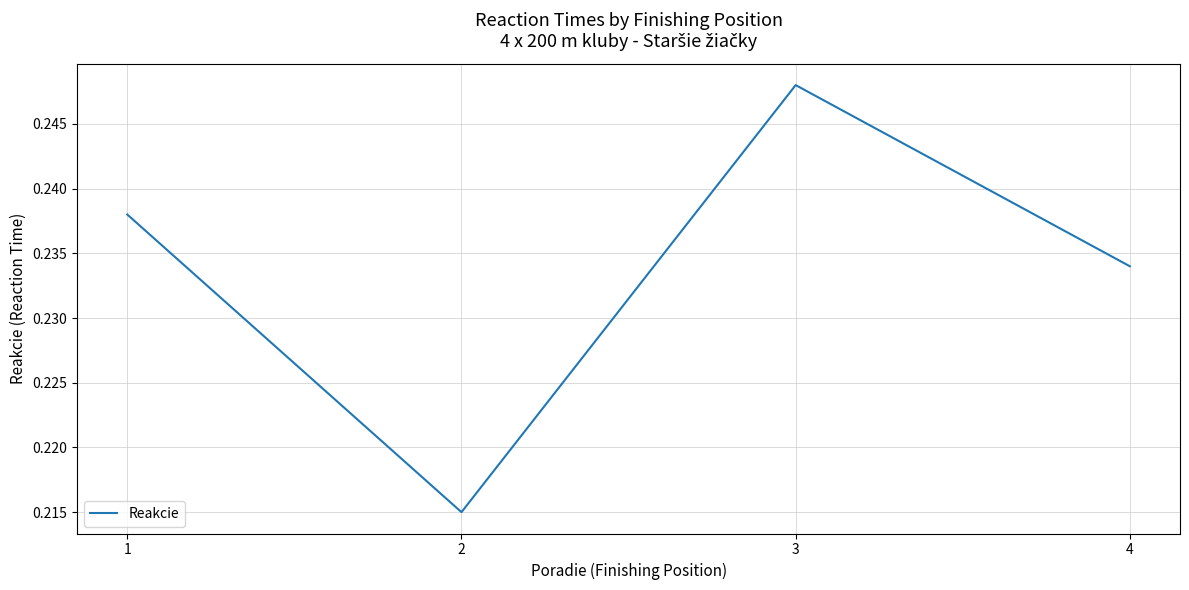

How many values are between 0 and 1?

4